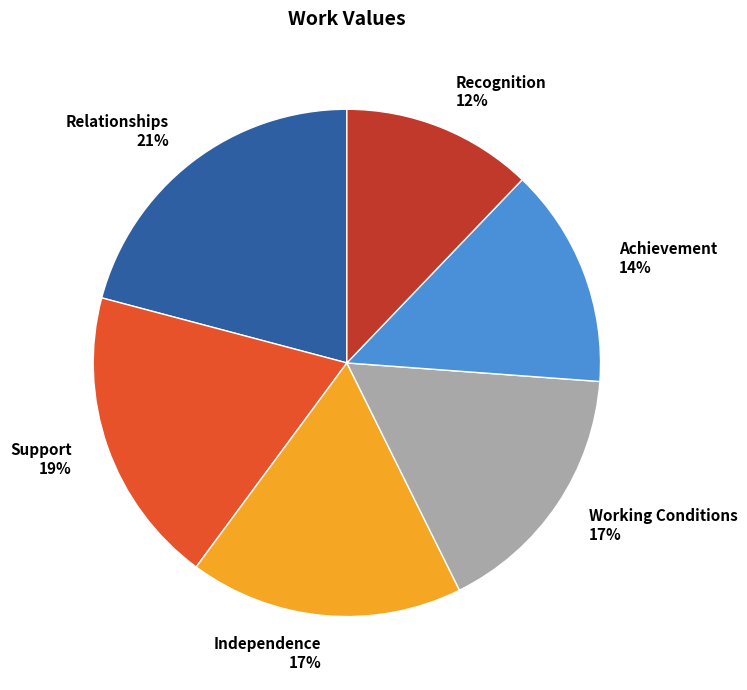

Combined, do Achievement and Support account for over 50%?

No